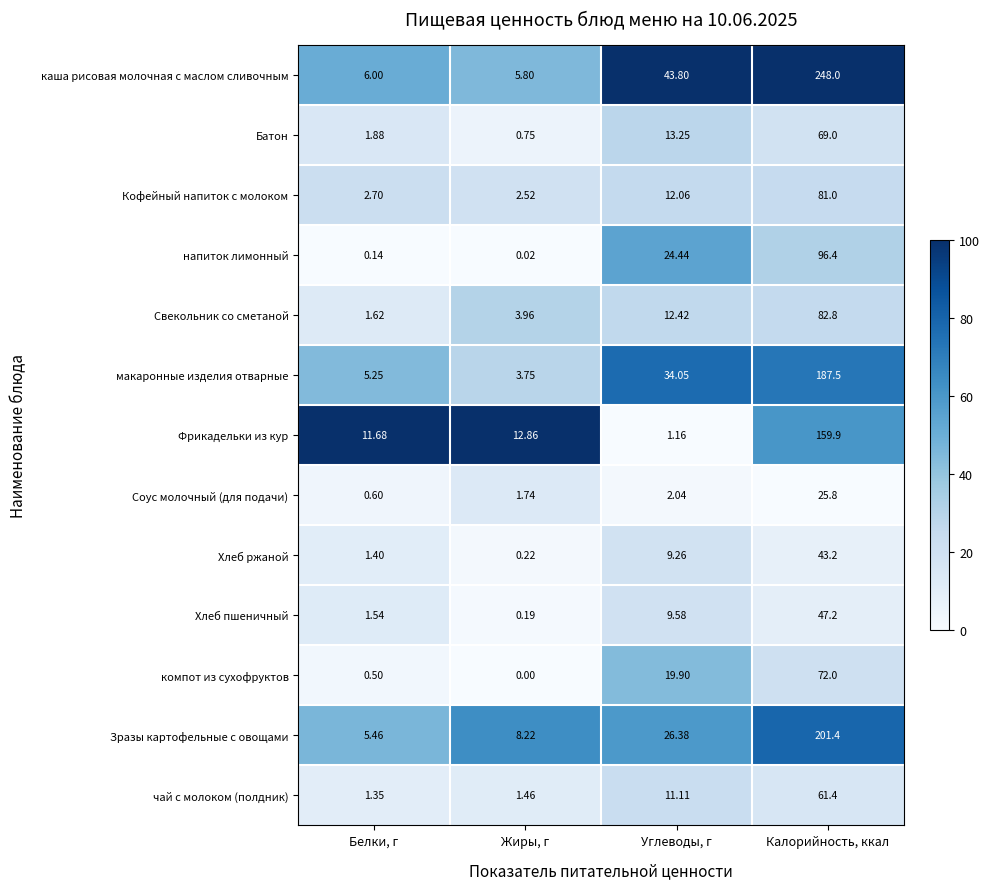

At which label does компот из сухофруктов first exceed 19?

Углеводы, г